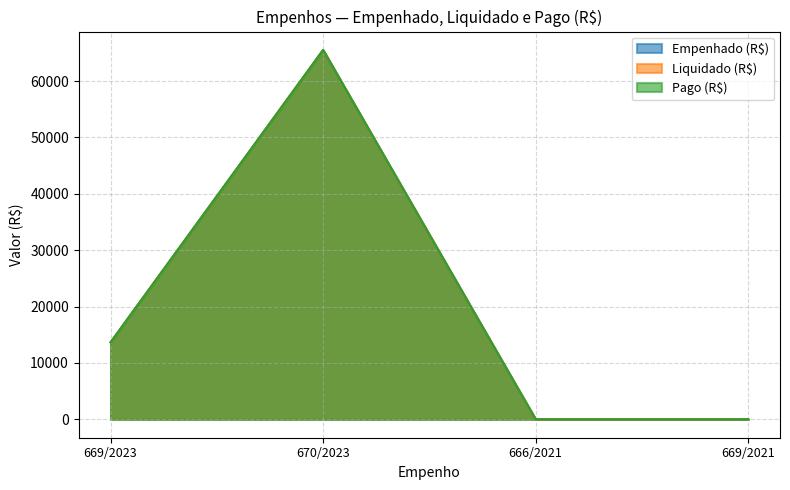

True or false: Pago (R$) and Liquidado (R$) intersect in this chart.

False